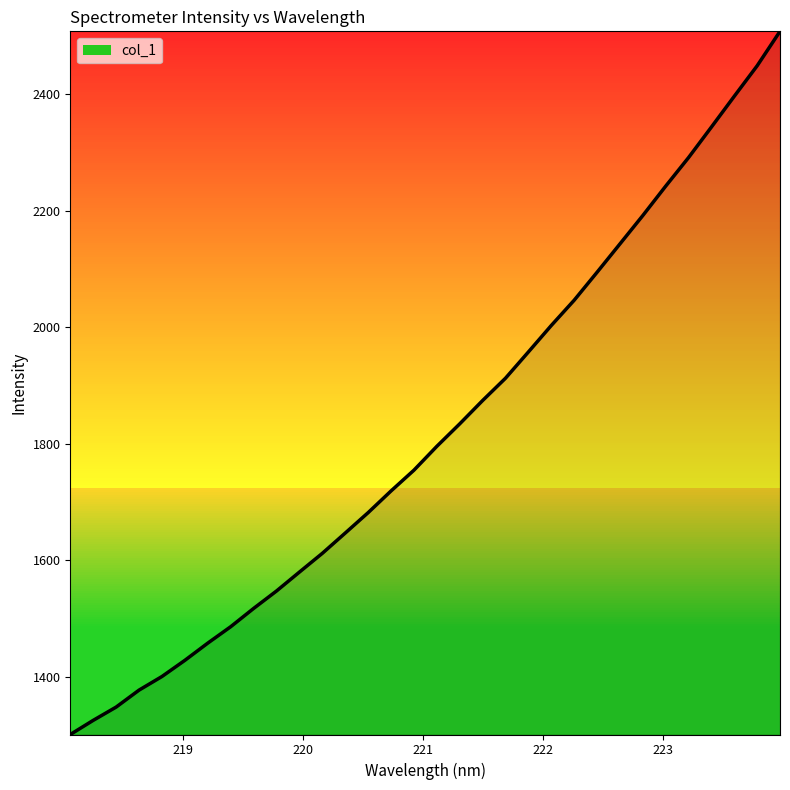

What is the difference between the maximum and minimum values?

1207.5